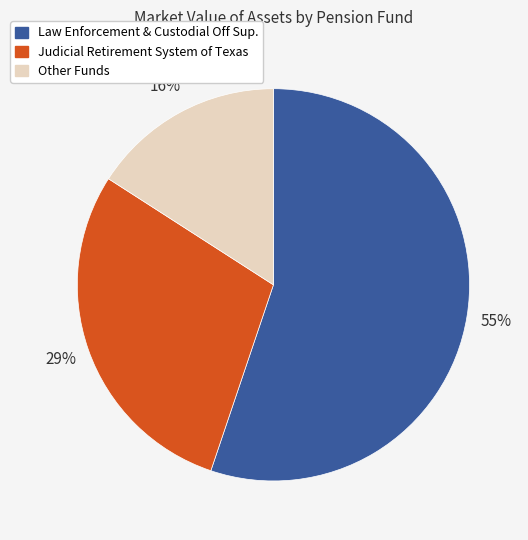

Is there any slice that represents more than half of the pie?

Yes